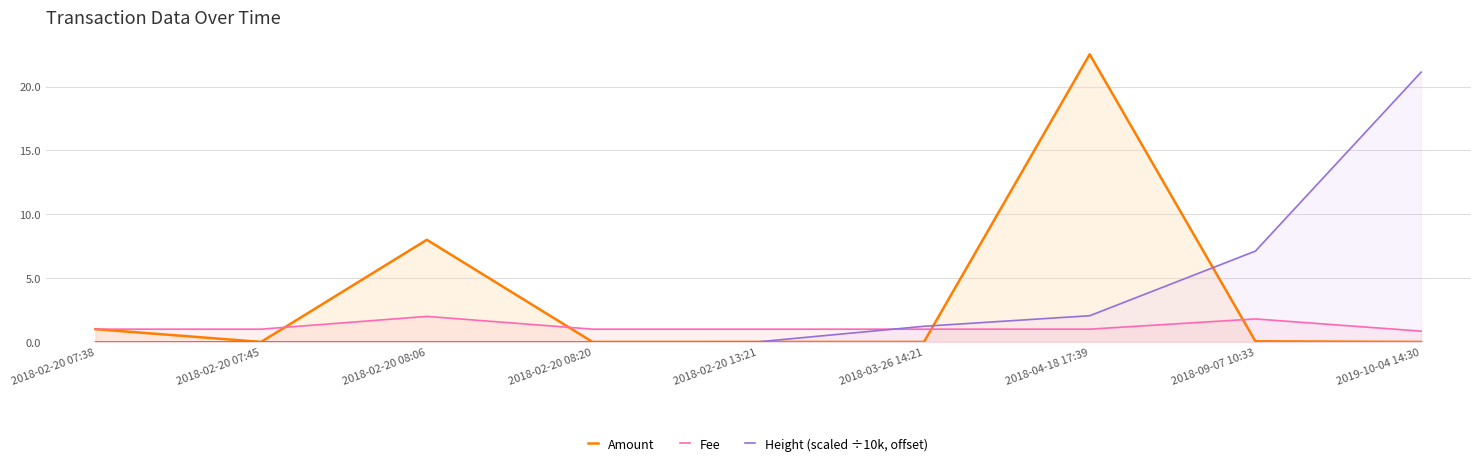

Reading left to right, what are all the values shown in this chart?

Amount: 2018-02-20 07:38=1.0	2018-02-20 07:45=0.0	2018-02-20 08:06=8.0	2018-02-20 08:20=0.0	2018-02-20 13:21=0.0	2018-03-26 14:21=0.0	2018-04-18 17:39=22.5	2018-09-07 10:33=0.1	2019-10-04 14:30=0.0
Fee: 2018-02-20 07:38=1.0	2018-02-20 07:45=1.0	2018-02-20 08:06=2.0	2018-02-20 08:20=1.0	2018-02-20 13:21=1.0	2018-03-26 14:21=1.0	2018-04-18 17:39=1.0	2018-09-07 10:33=1.8	2019-10-04 14:30=0.8
Height (scaled ÷10k, offset): 2018-02-20 07:38=0.0	2018-02-20 07:45=0.0	2018-02-20 08:06=0.0	2018-02-20 08:20=0.0	2018-02-20 13:21=0.0	2018-03-26 14:21=1.2	2018-04-18 17:39=2.1	2018-09-07 10:33=7.1	2019-10-04 14:30=21.1